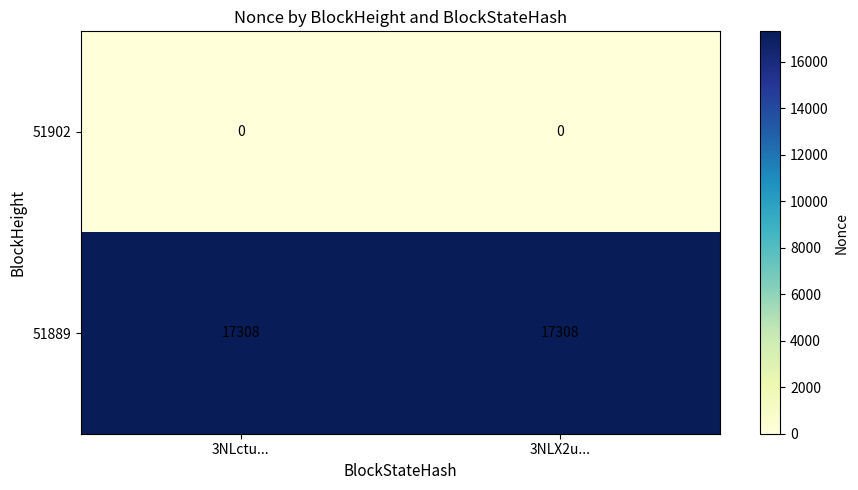

Reading left to right, extract all data points from this chart.

51902: 0	0
51889: 17308	17308